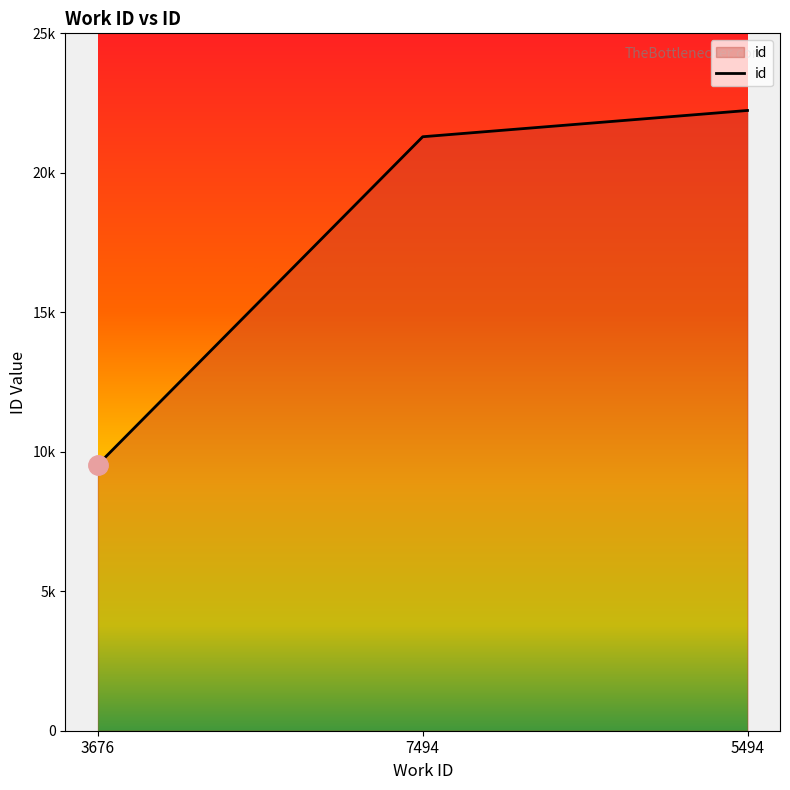

Where does the data first go above 21293?

5494